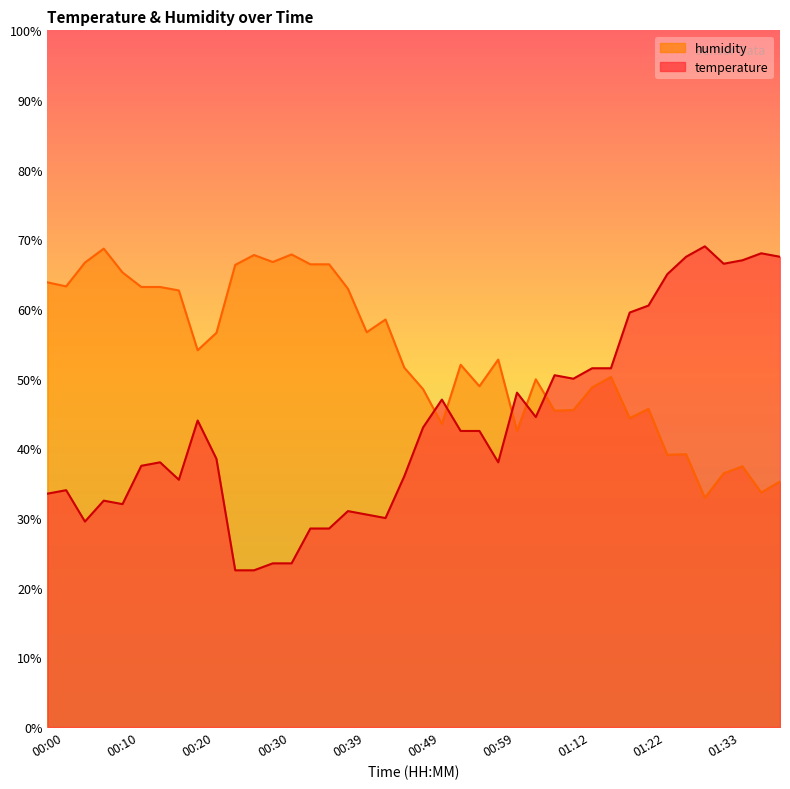

How many values in the humidity series exceed 52?

20